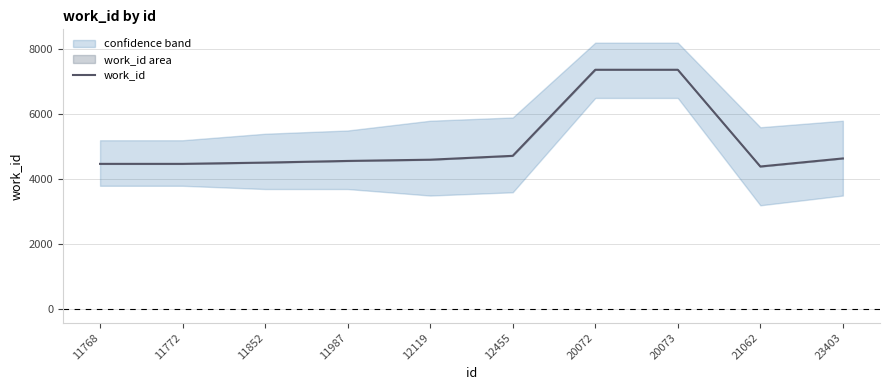

The chart shows a value of 4721 at 12455. True or false?

True